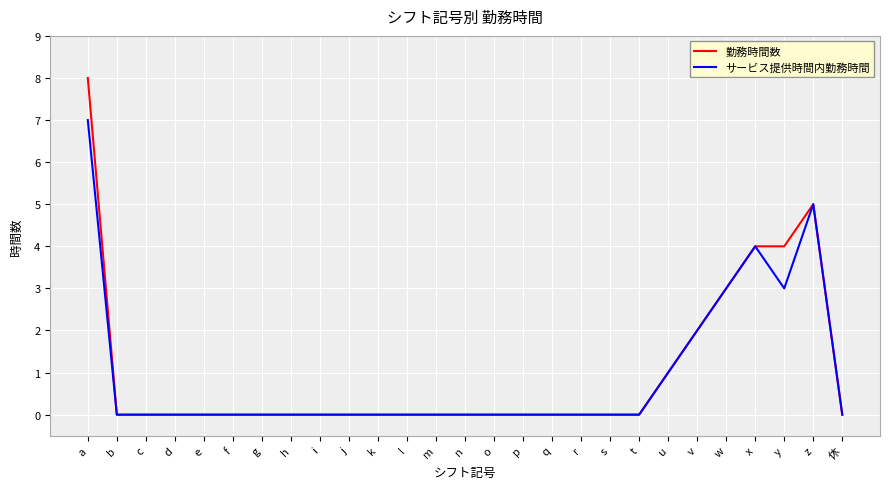

Which label corresponds to the largest value in the chart?

a